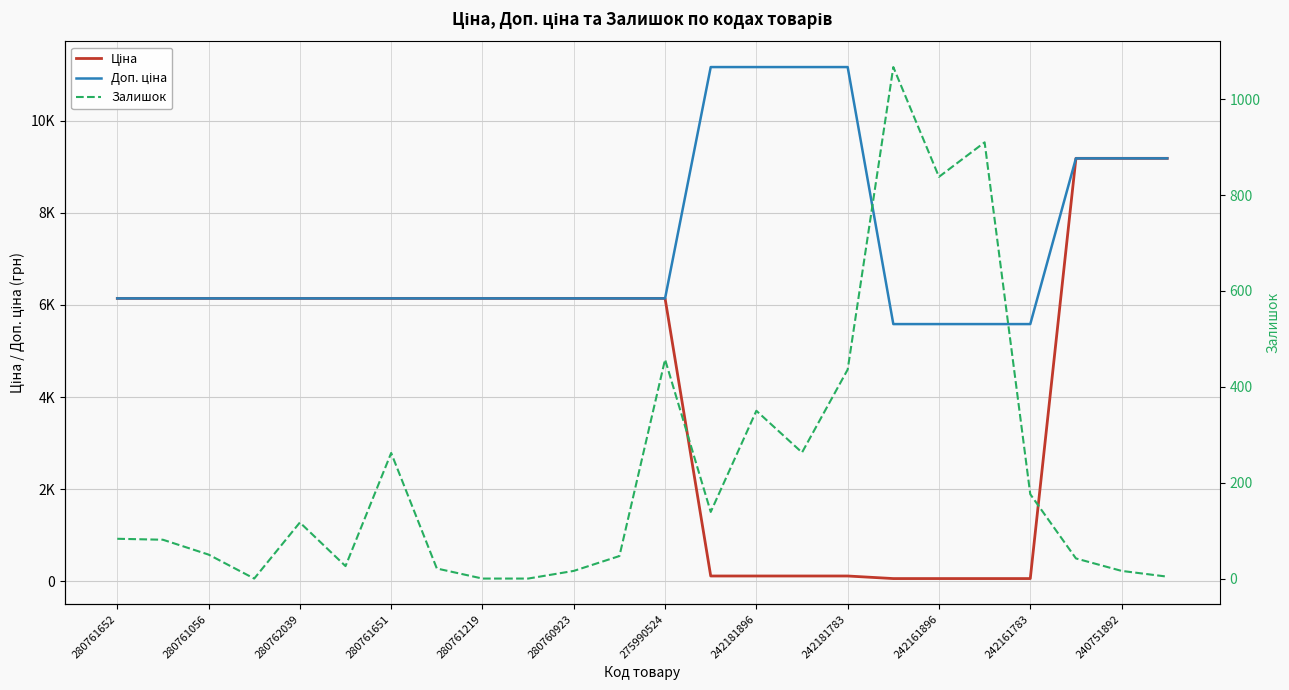

Which series changed the most between 280761652 and 280761651?

Залишок